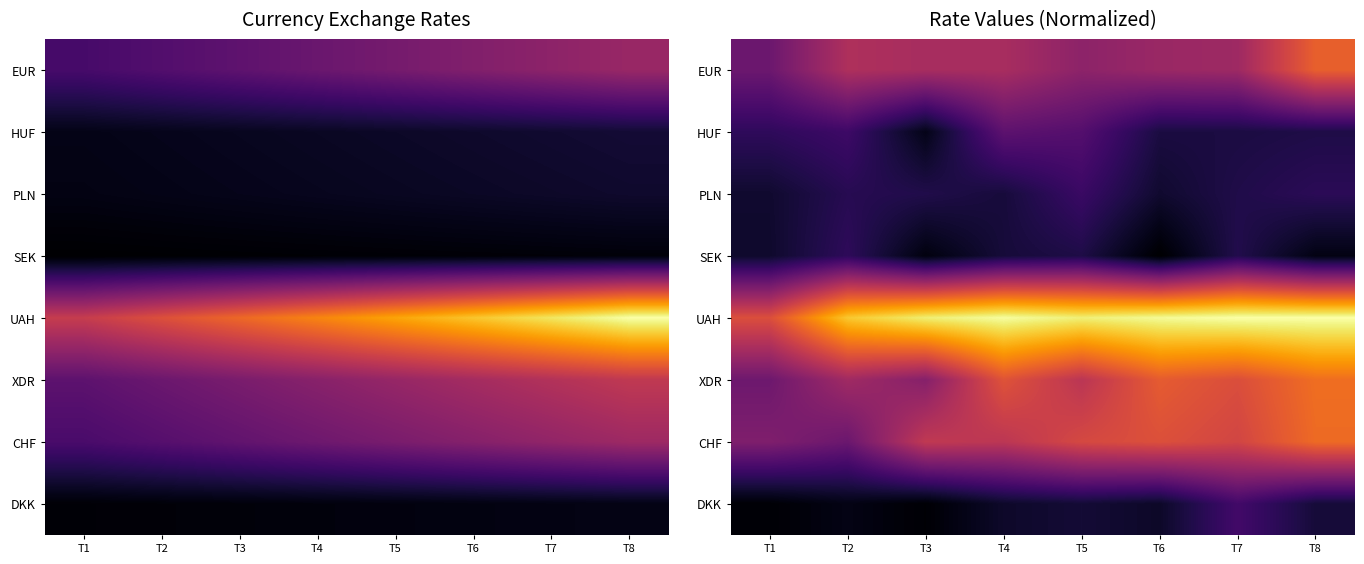

The SEK series shows 0.1 at T4. True or false?

False